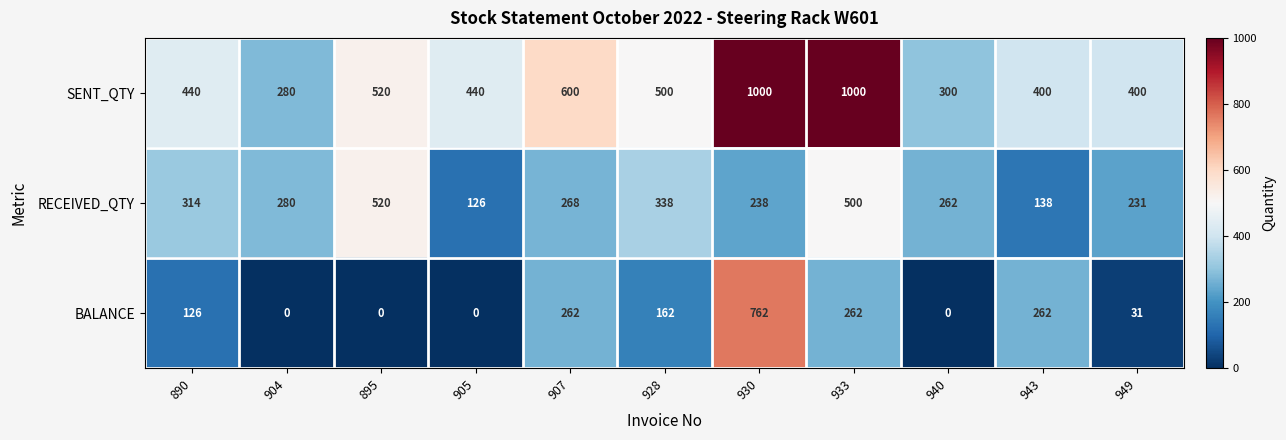

Is it true that RECEIVED_QTY equals 324 at 933?

False